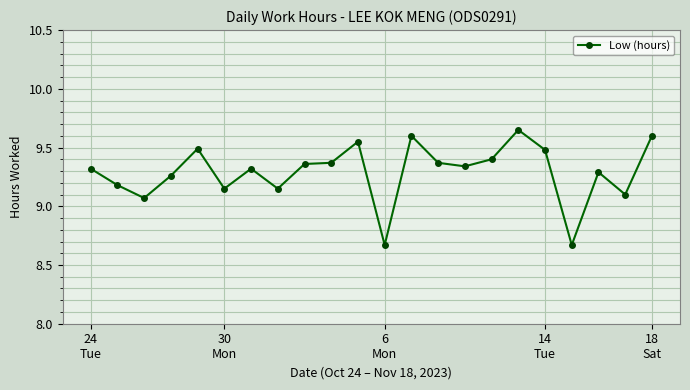

How many lines are shown in the chart?

1